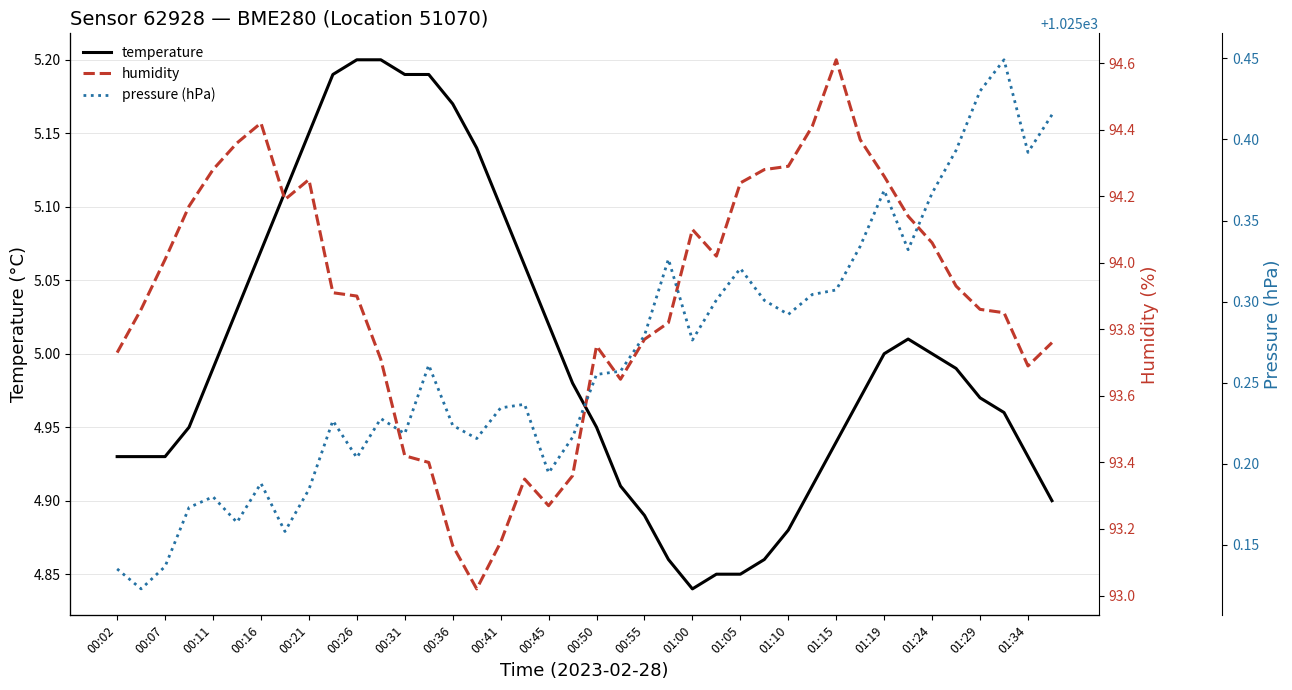

The value of temperature at 00:36 is 8.2. True or false?

False